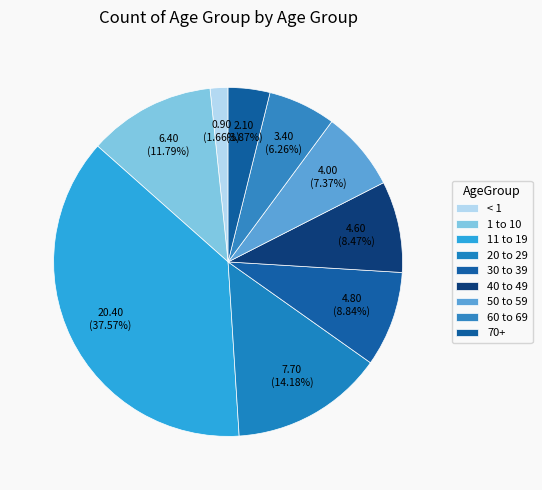

Rank the categories by value from lowest to highest.

< 1, 70+, 60 to 69, 50 to 59, 40 to 49, 30 to 39, 1 to 10, 20 to 29, 11 to 19